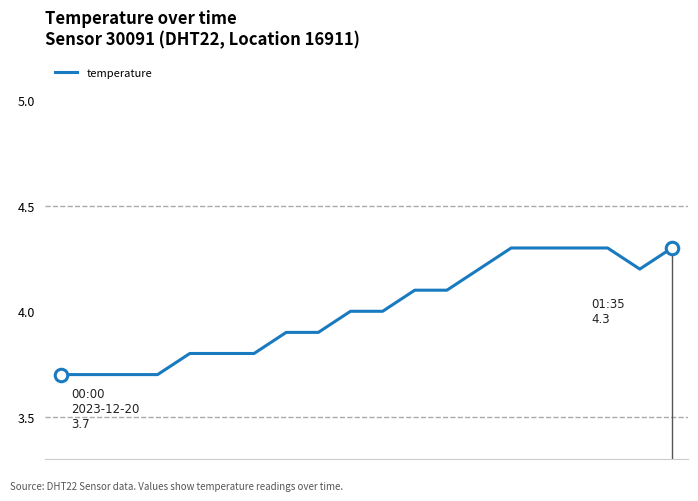

What is the difference between the maximum and minimum values?

0.6